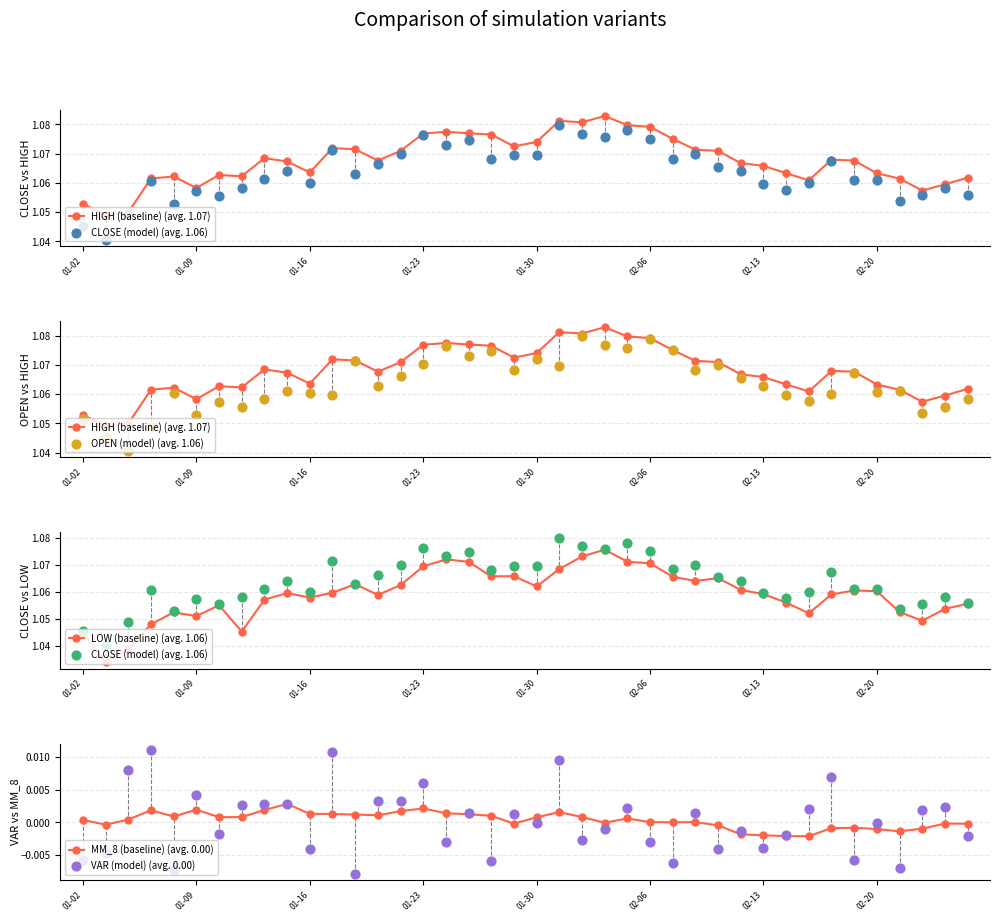

Which series has the largest total across all categories?

HIGH (baseline) (avg. 1.07)